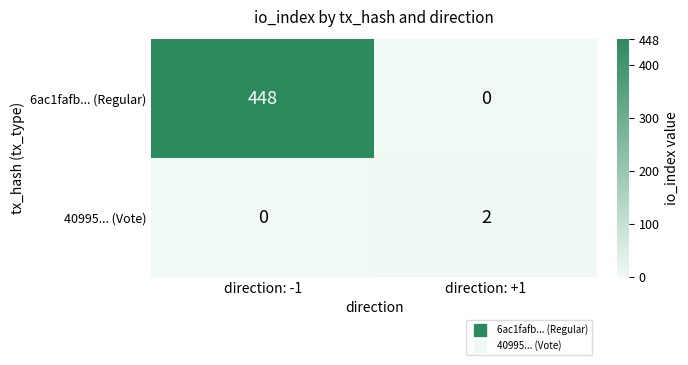

Which category has the highest value across all series?

direction: -1